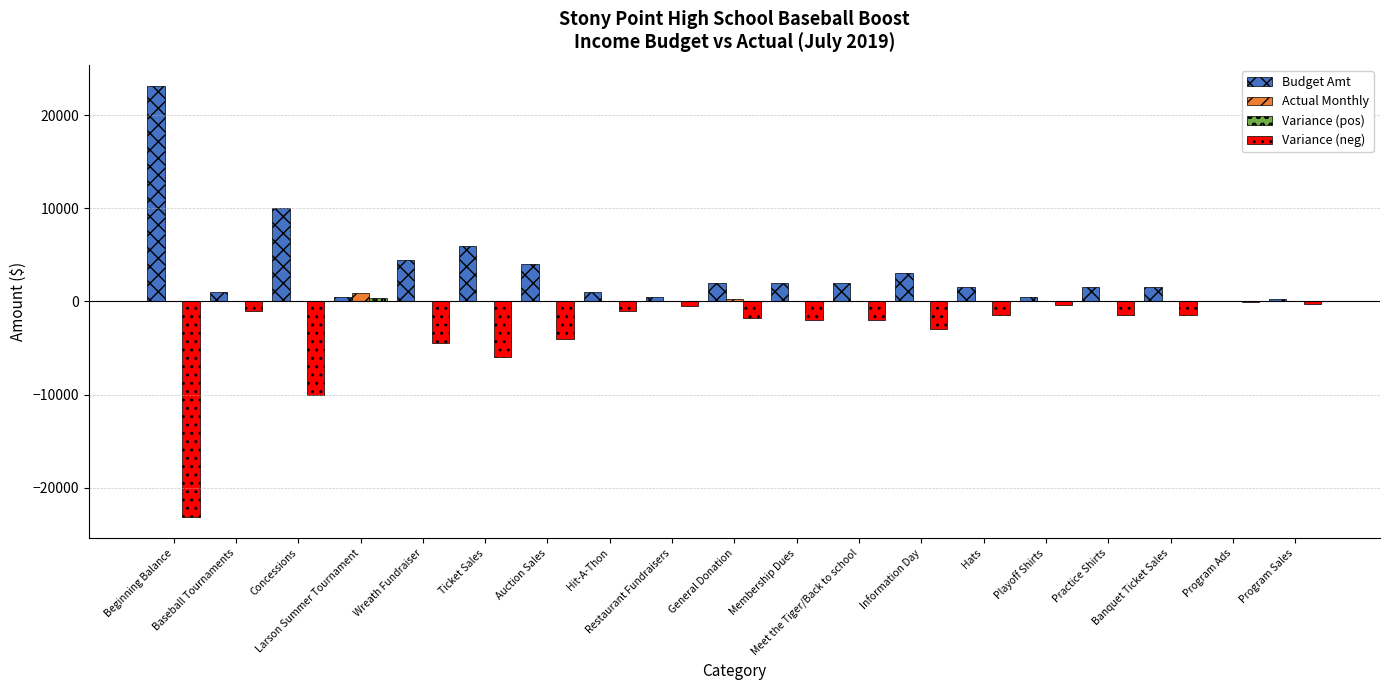

What is the maximum value shown in the chart?

23077.8